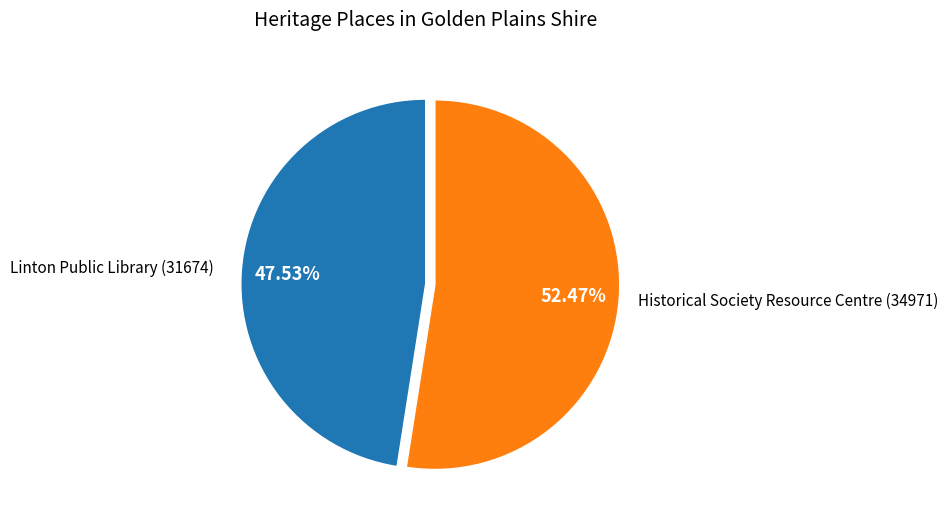

Count the number of slices in the pie.

2